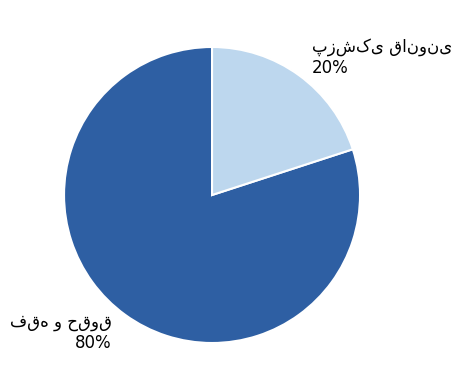

How many segments does this pie chart have?

2